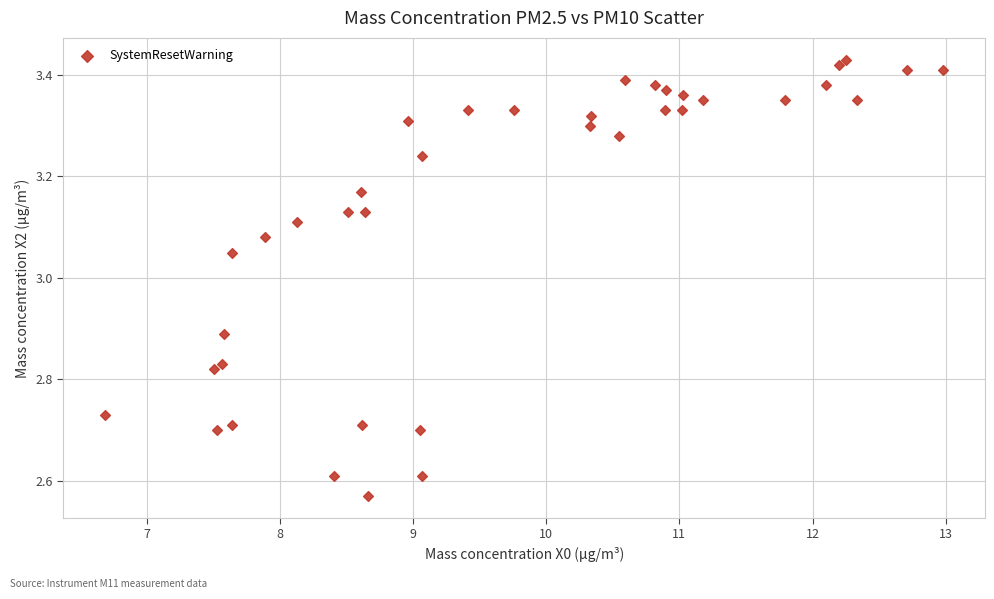

What is the range of X values (max minus min)?

6.3